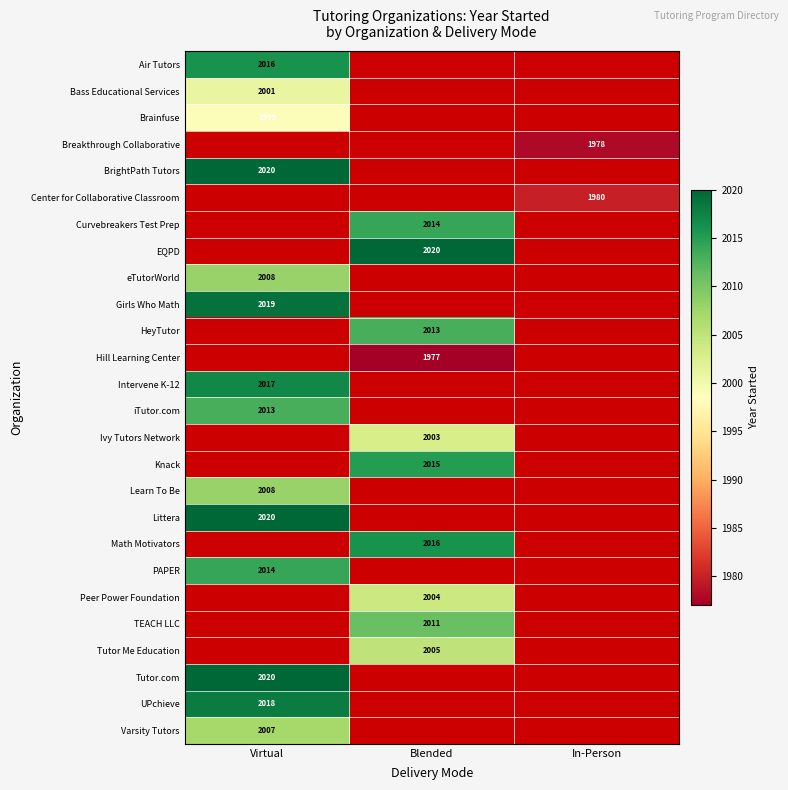

Which has a higher value, In-Person or Blended?

Blended